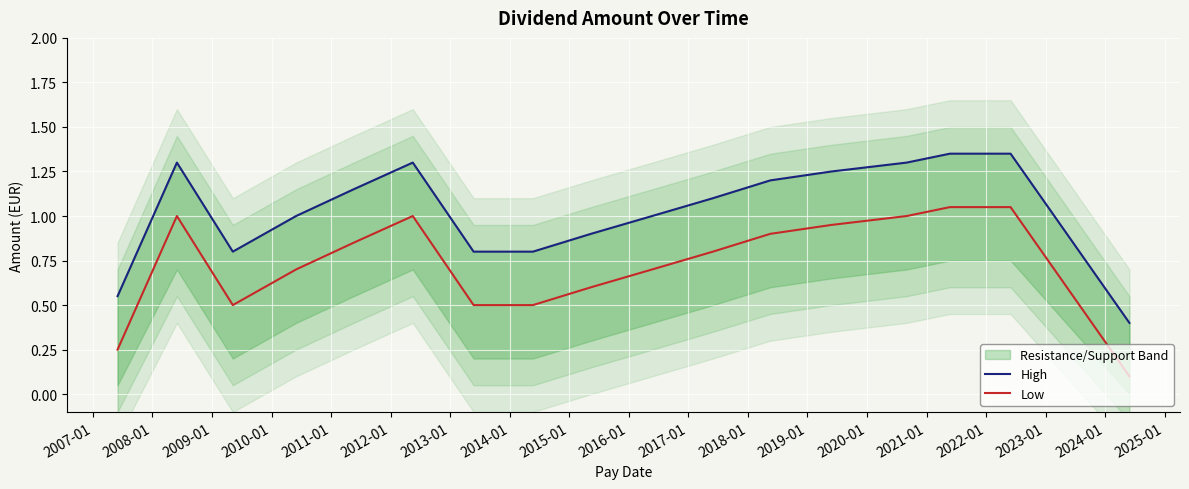

Reading left to right, what are all the values shown in this chart?

High: 0.6	1.3	0.8	1.0	1.1	1.3	0.8	0.8	0.9	1.0	1.1	1.2	1.2	1.3	1.4	1.4	0.4
Low: 0.2	1.0	0.5	0.7	0.8	1.0	0.5	0.5	0.6	0.7	0.8	0.9	0.9	1.0	1.1	1.1	0.1